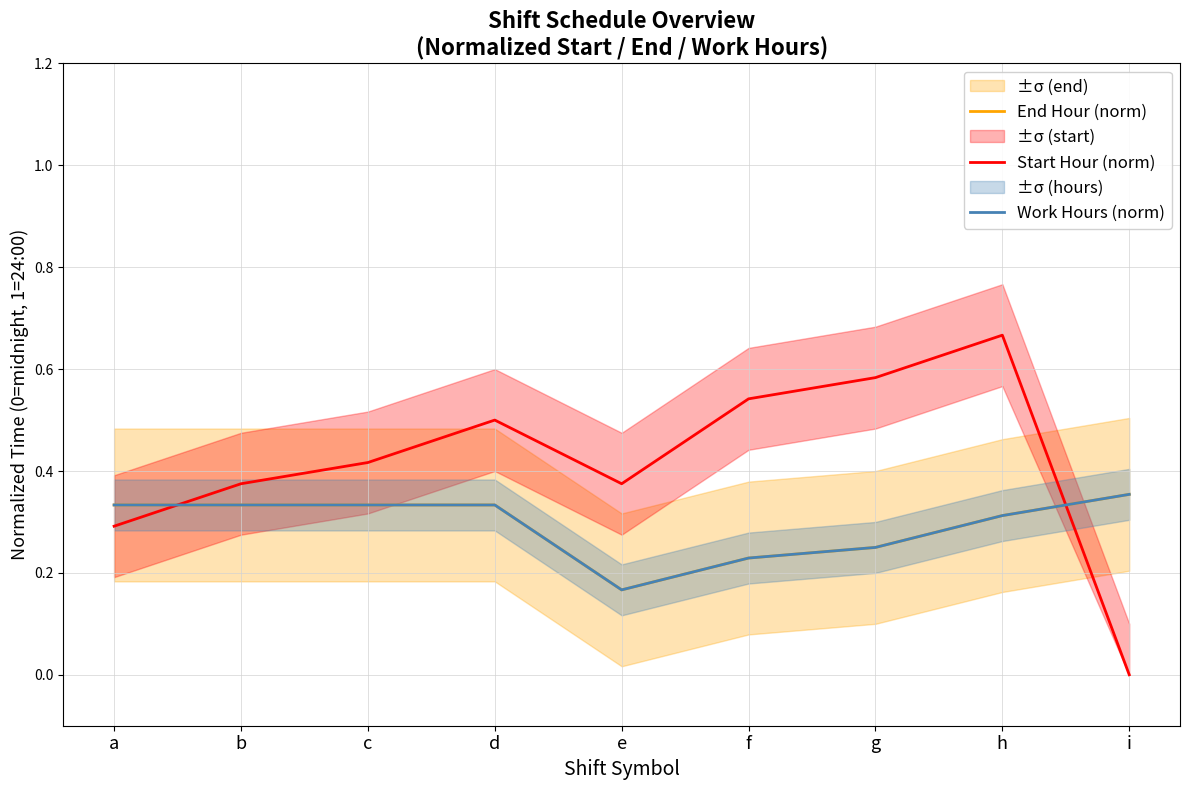

Which series changed the most between e and g?

Start Hour (norm)